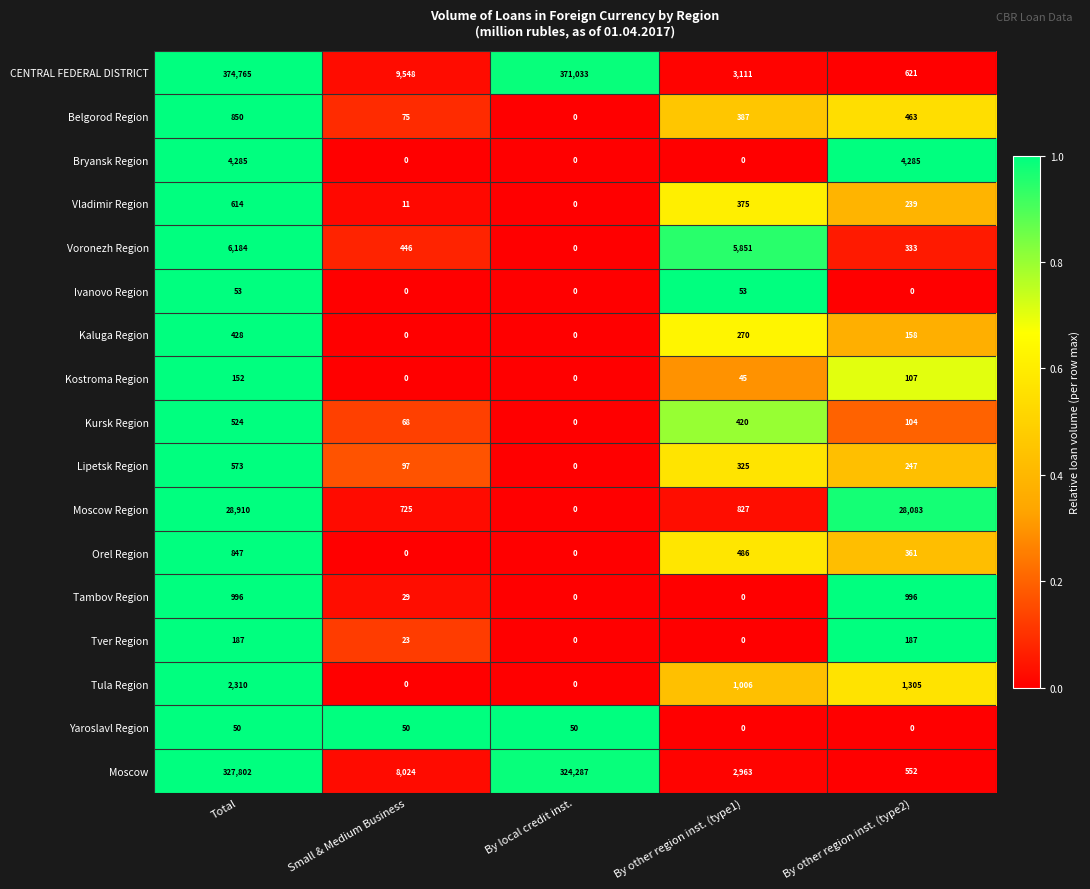

What is the difference between the maximum and minimum values in the Tambov Region series?

996